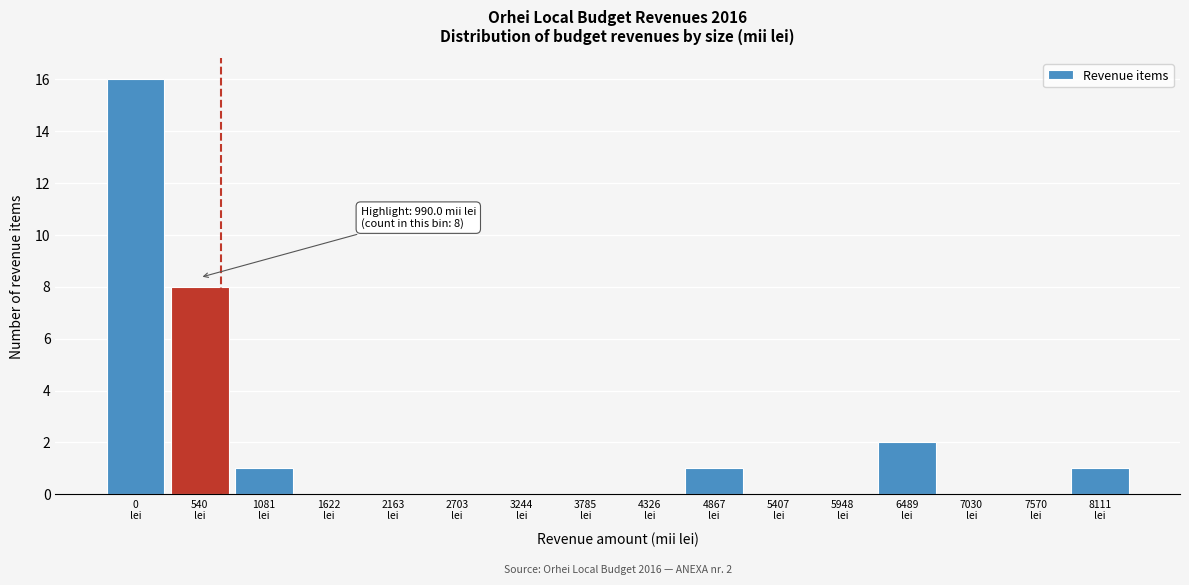

What is the sum of all values?

29